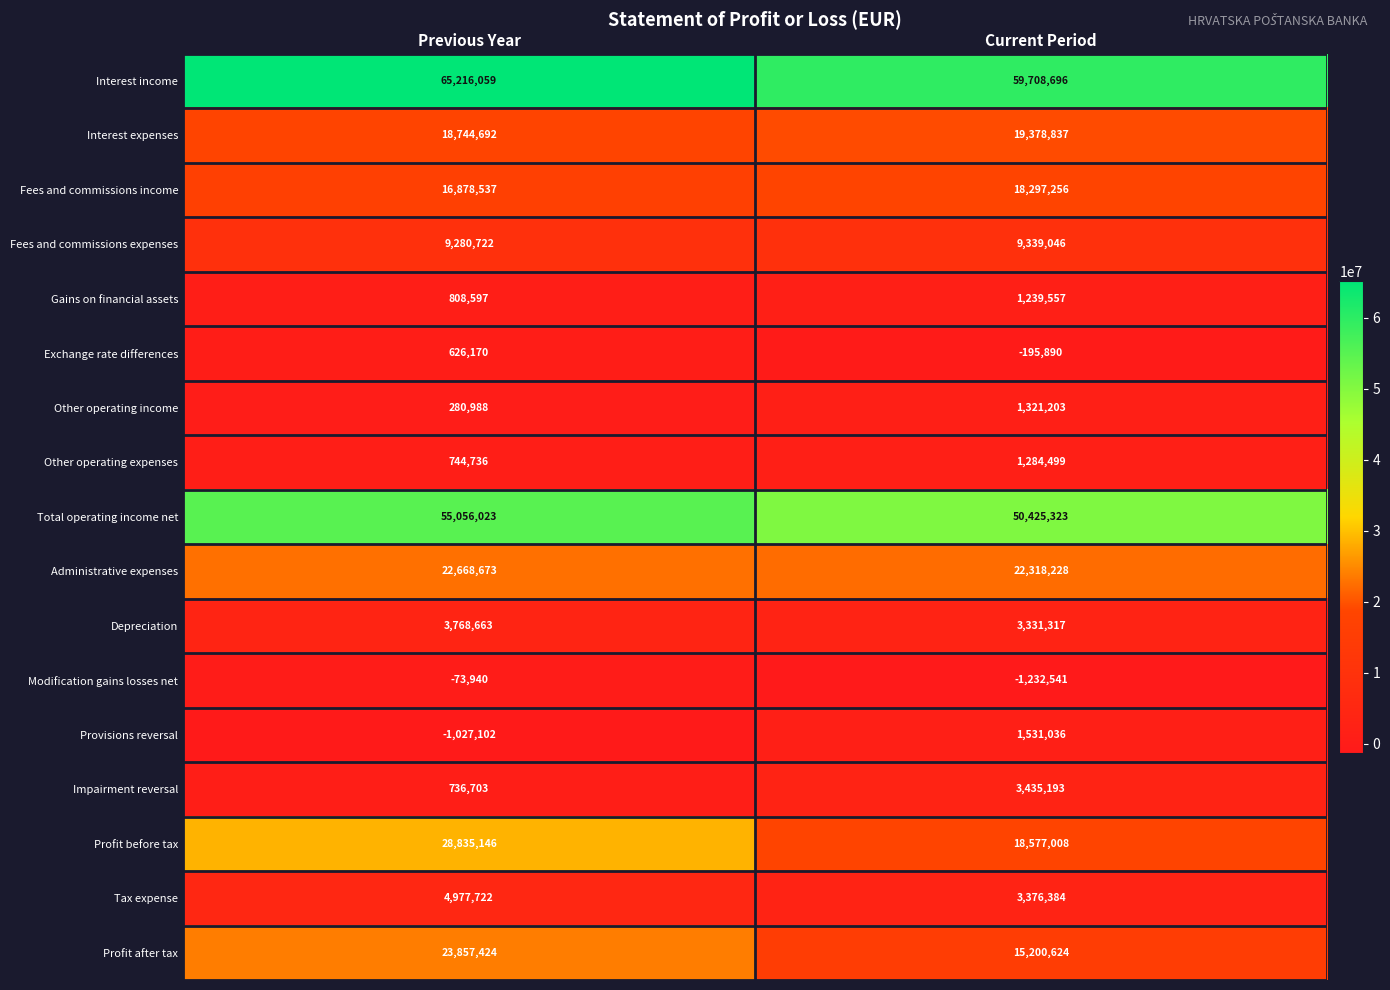

Which series has the widest spread of values?

Profit before tax